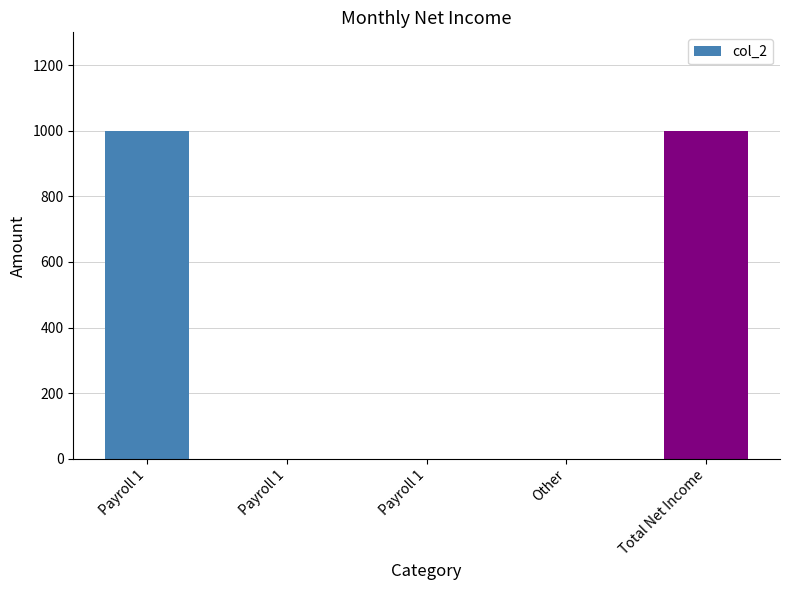

Are the bars horizontal?

No